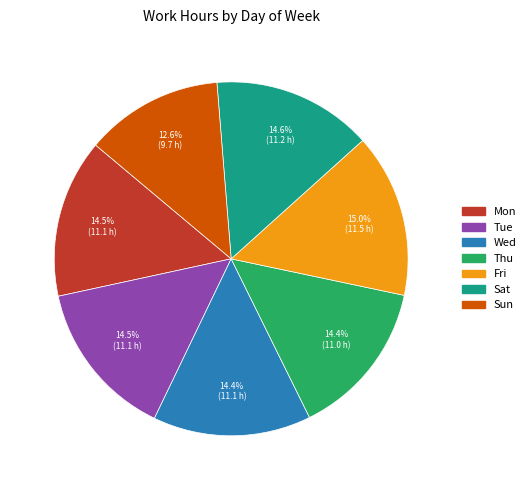

How many segments does this pie chart have?

7